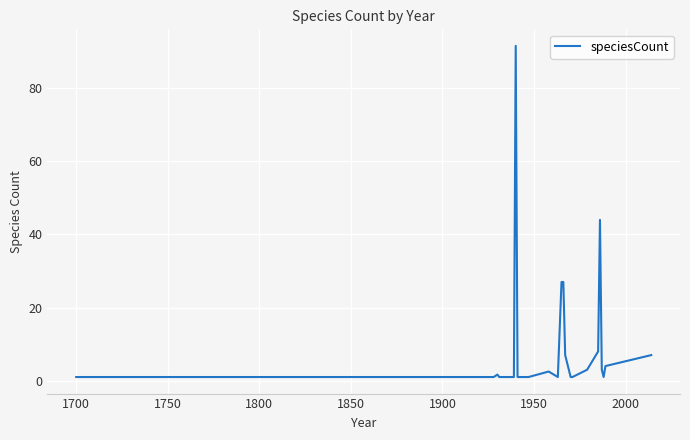

What is the difference between the maximum and minimum values?

90.6